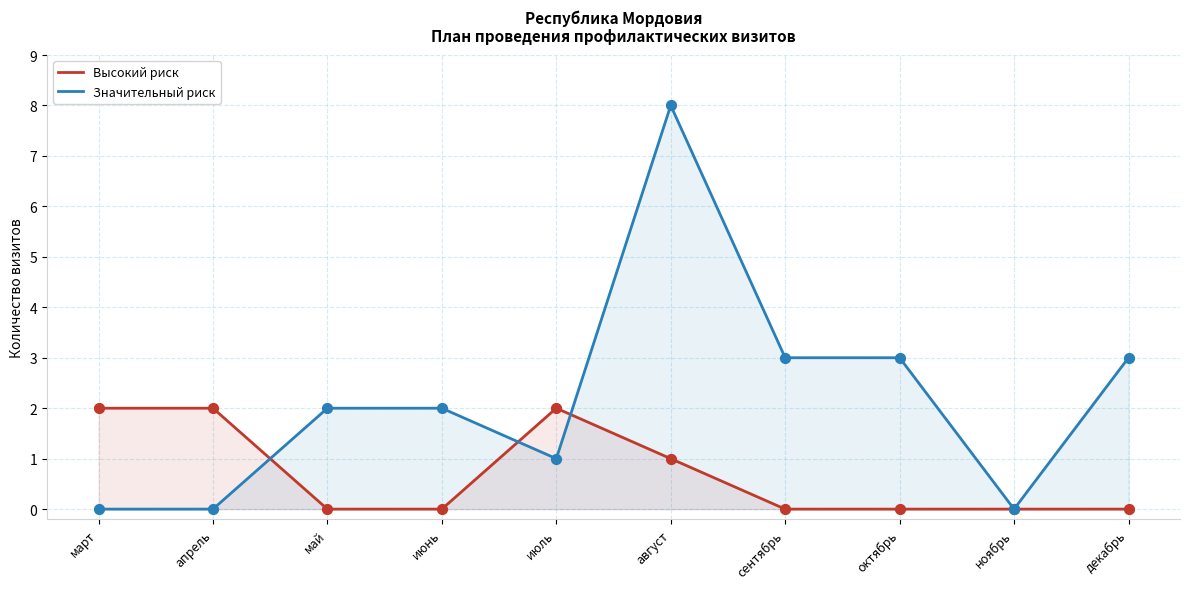

What is the total value across all series at октябрь?

3